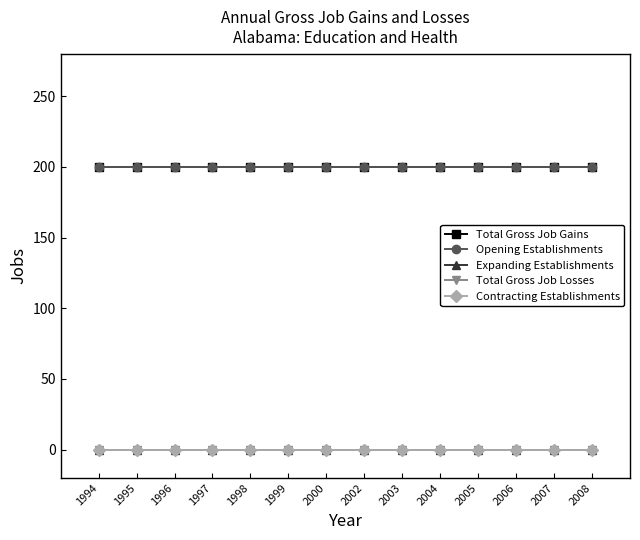

Is this an area chart (filled region under the line)?

No